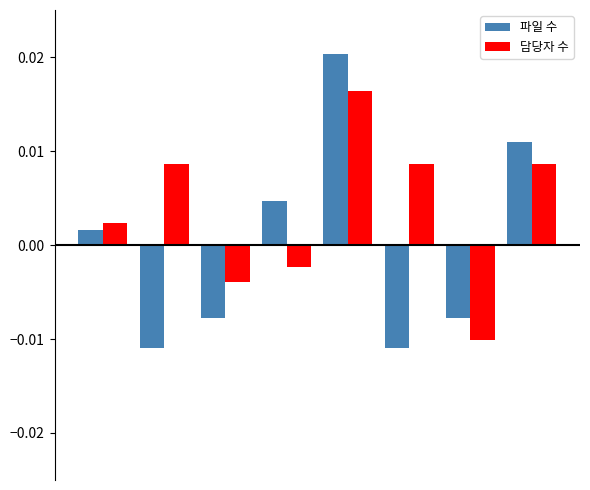

How many data points in 담당자 수 are above 0?

5